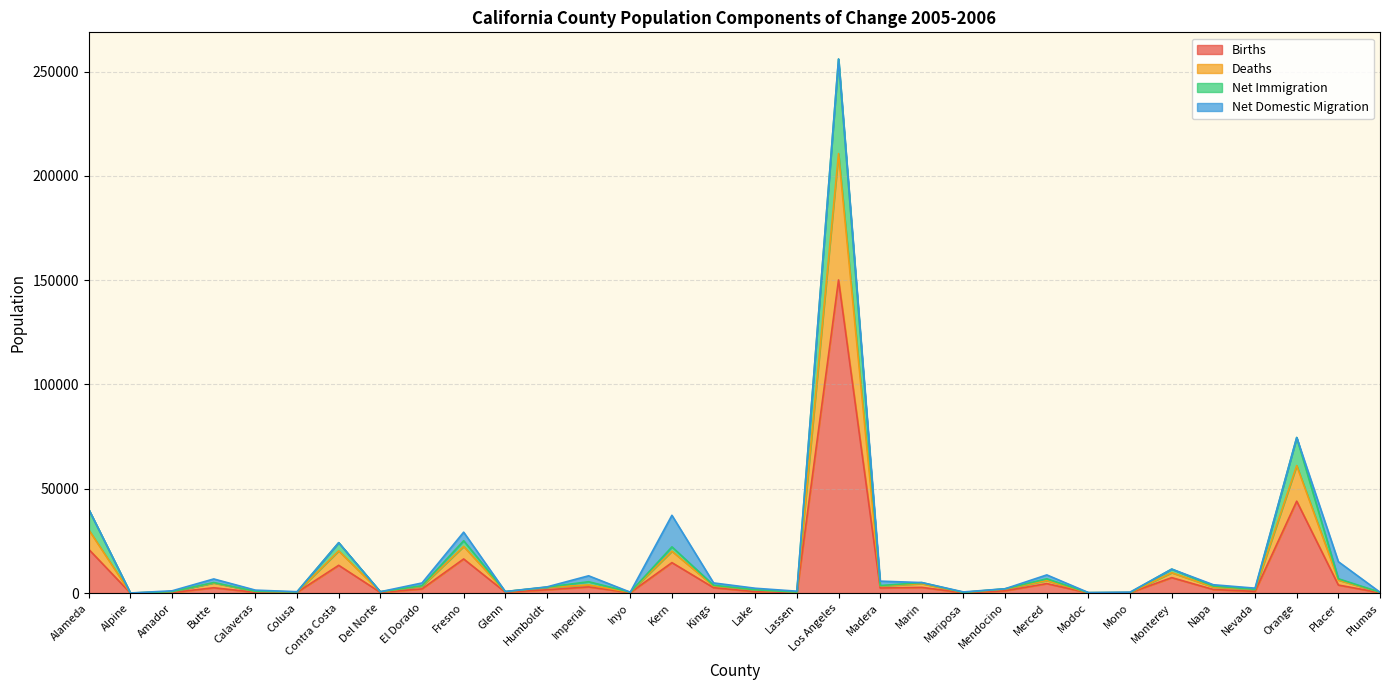

What are all the series names shown in the legend?

Births, Deaths, Net Immigration, Net Domestic Migration